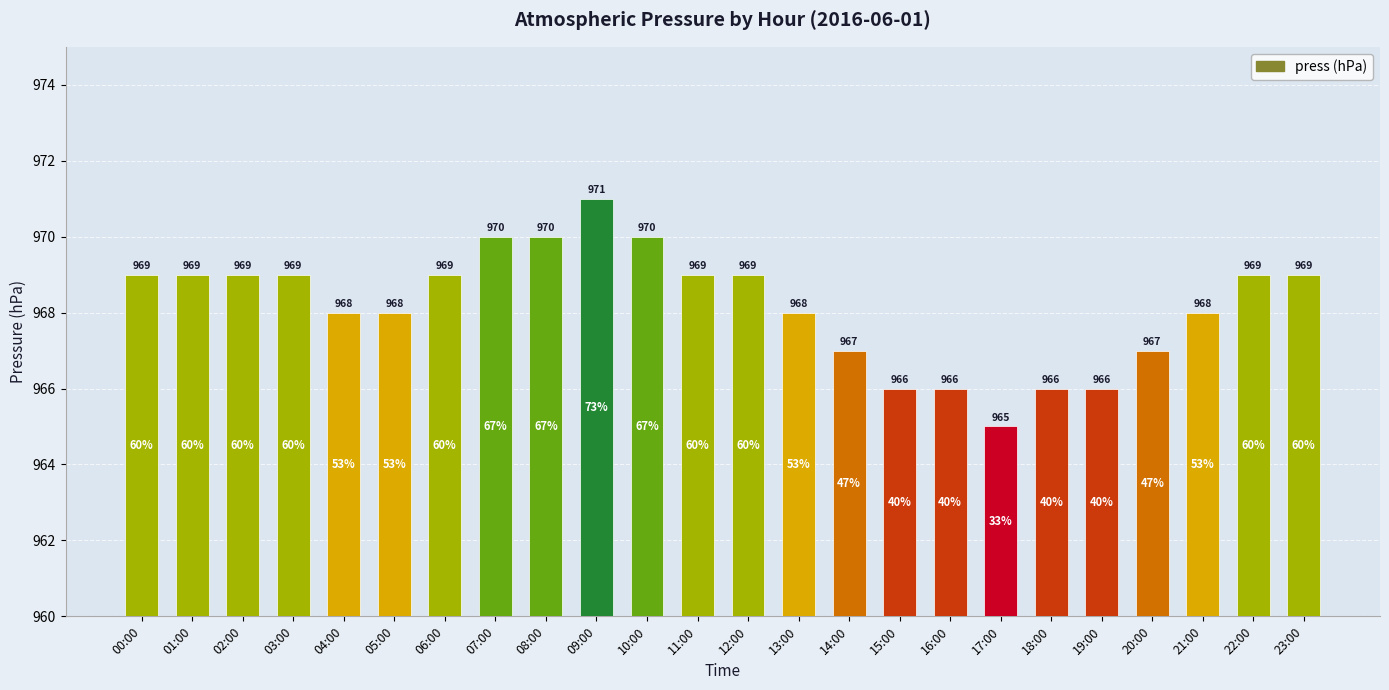

Between 06:00 and 10:00, which is larger?

10:00